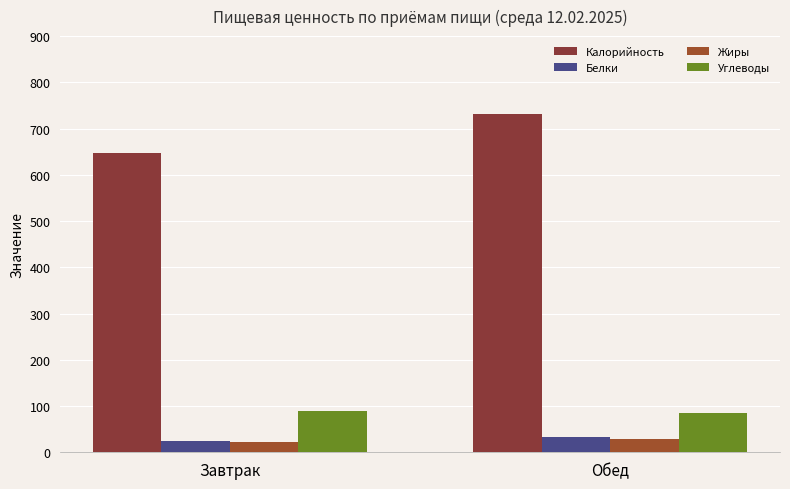

Which series changed the most between Завтрак and Обед?

Калорийность